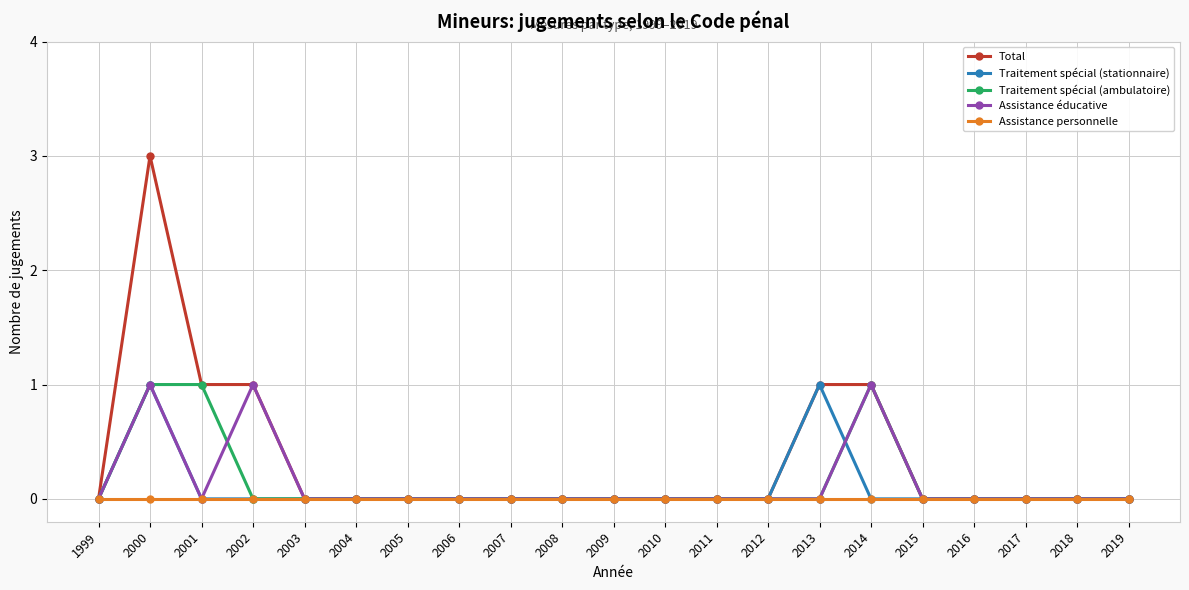

The value of Assistance personnelle at 2011 is 0. True or false?

True